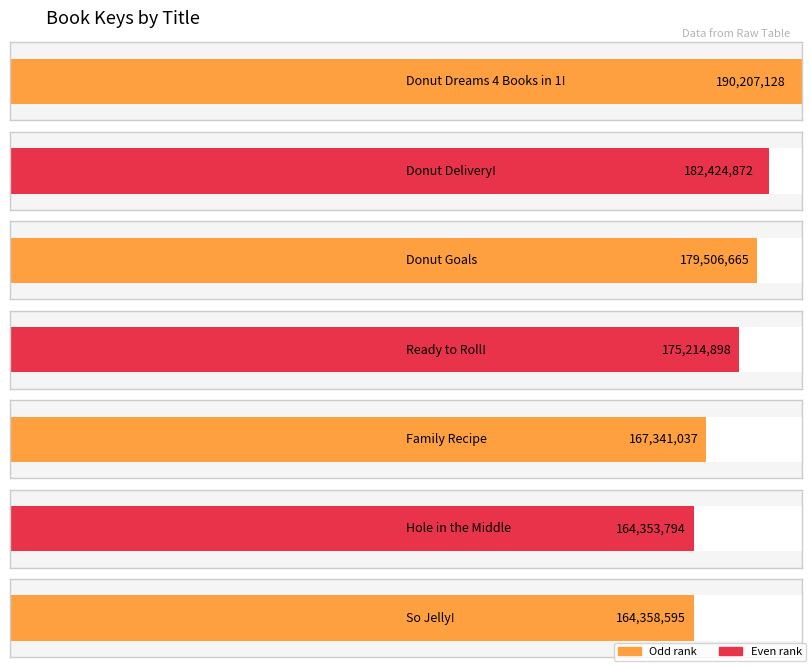

What is the change in value from Donut Dreams 4 Books in 1! to Family Recipe?

-22866091